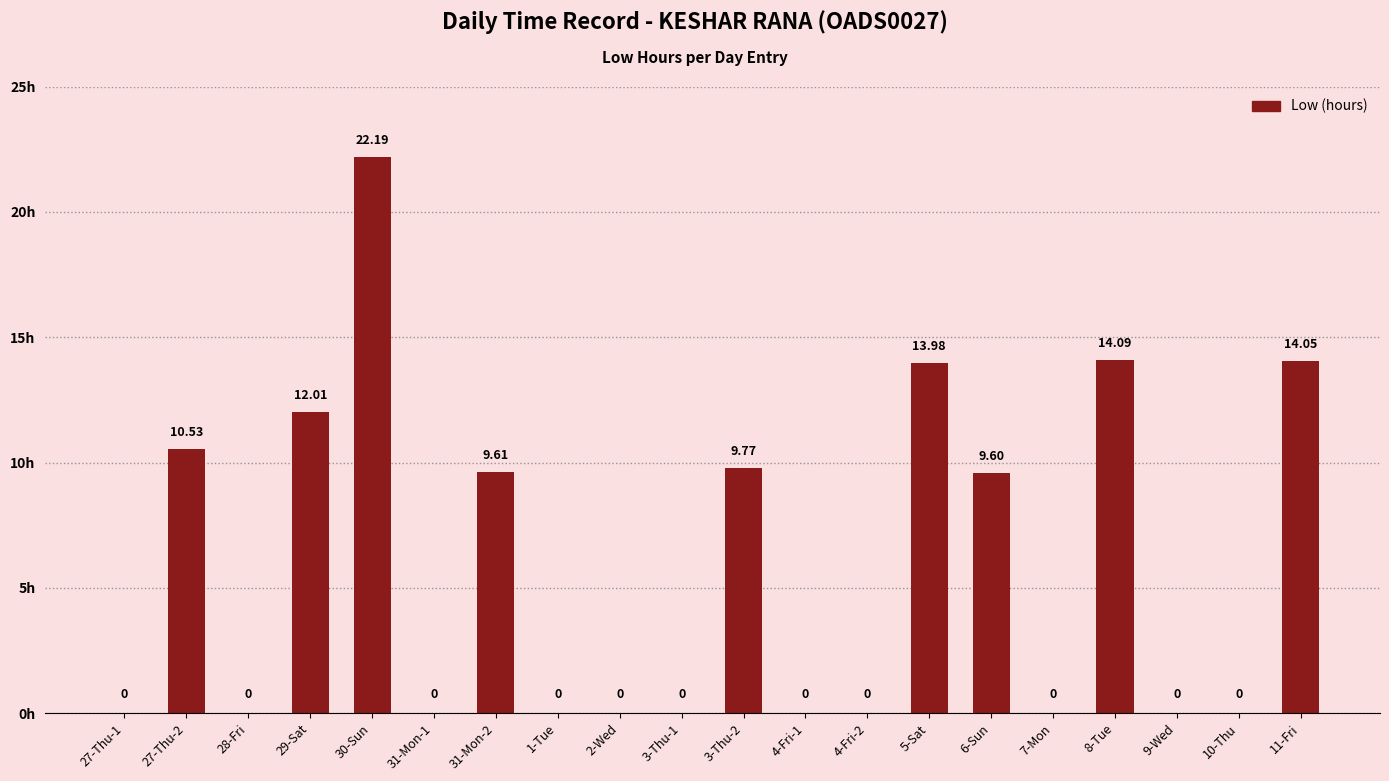

Approximately how many times larger is the value at 29-Sat compared to 3-Thu-2?

1.2